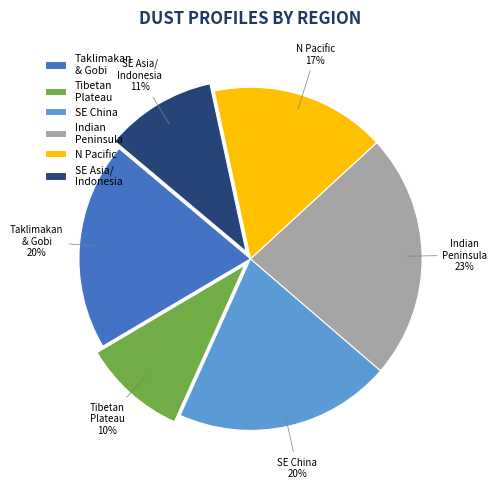

What percentage is the Indian Peninsula slice, to the nearest percent?

23%